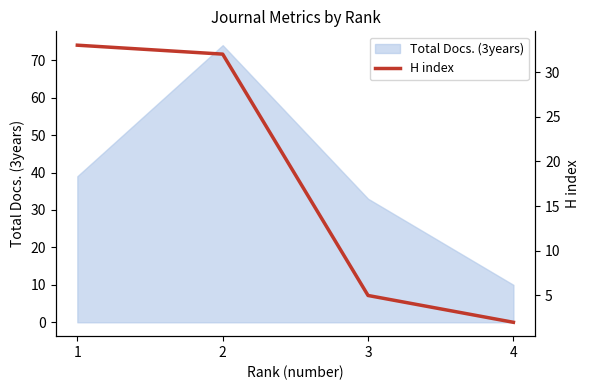

What is the difference between the maximum and second lowest values?

28